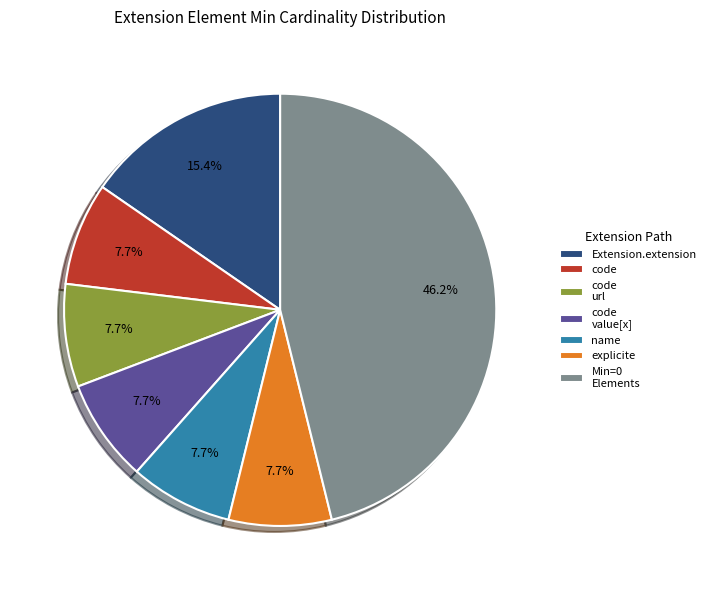

How many segments does this pie chart have?

7